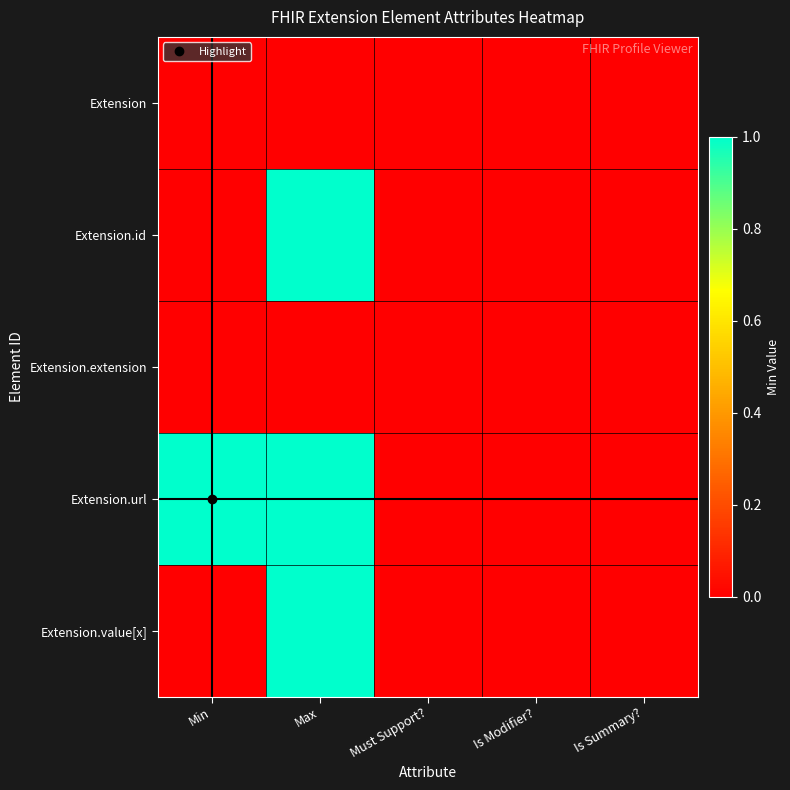

Which series has the largest range (max minus min)?

Extension.id